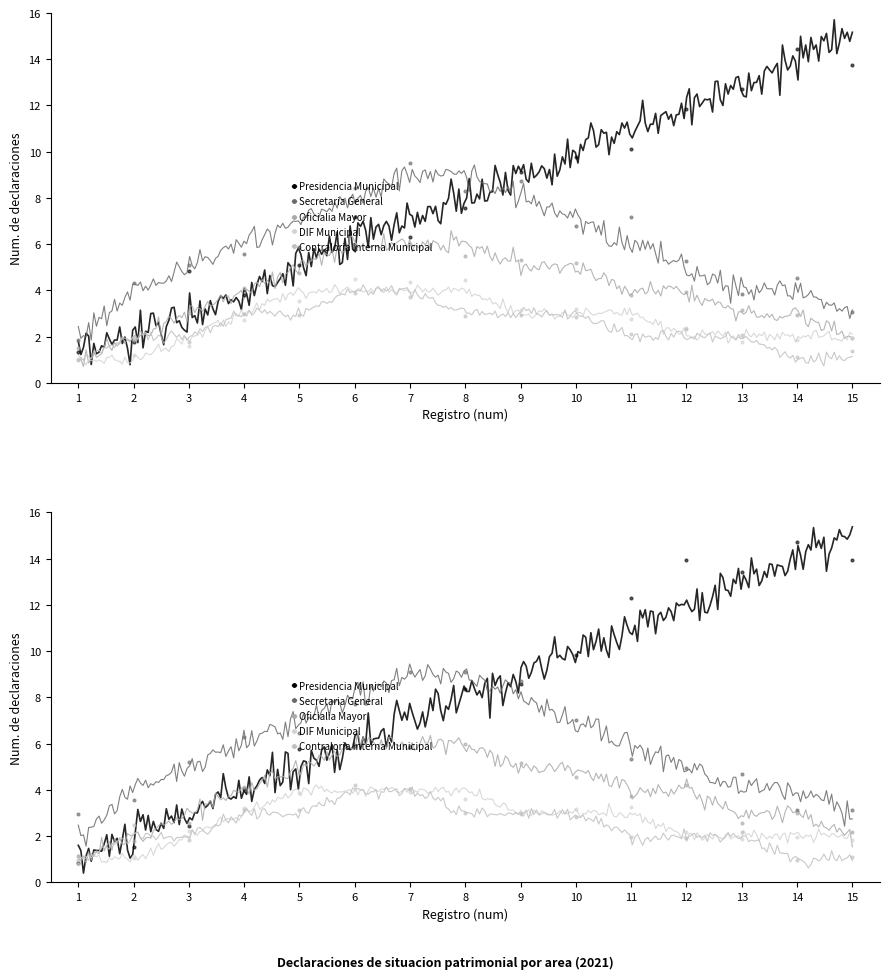

Which series has the largest Y range (max minus min)?

Presidencia Municipal